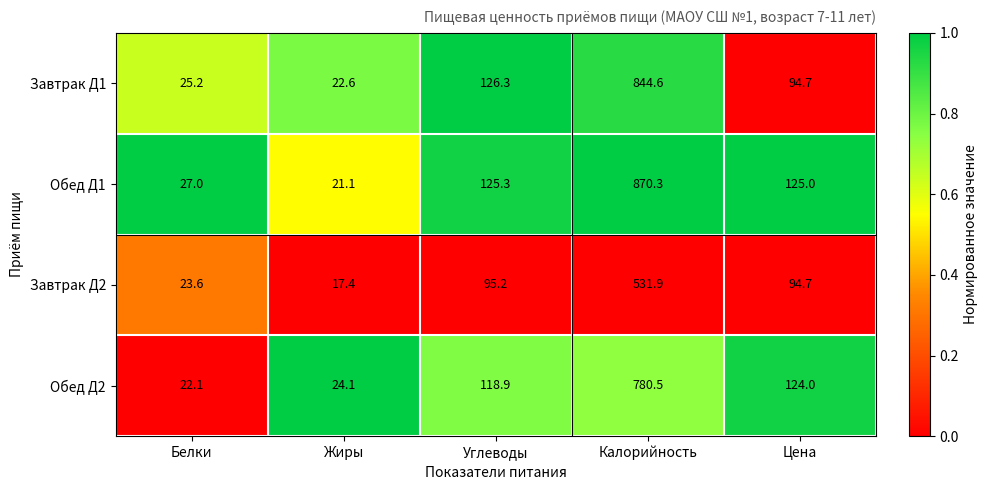

Which series has the largest total across all categories?

Обед Д1